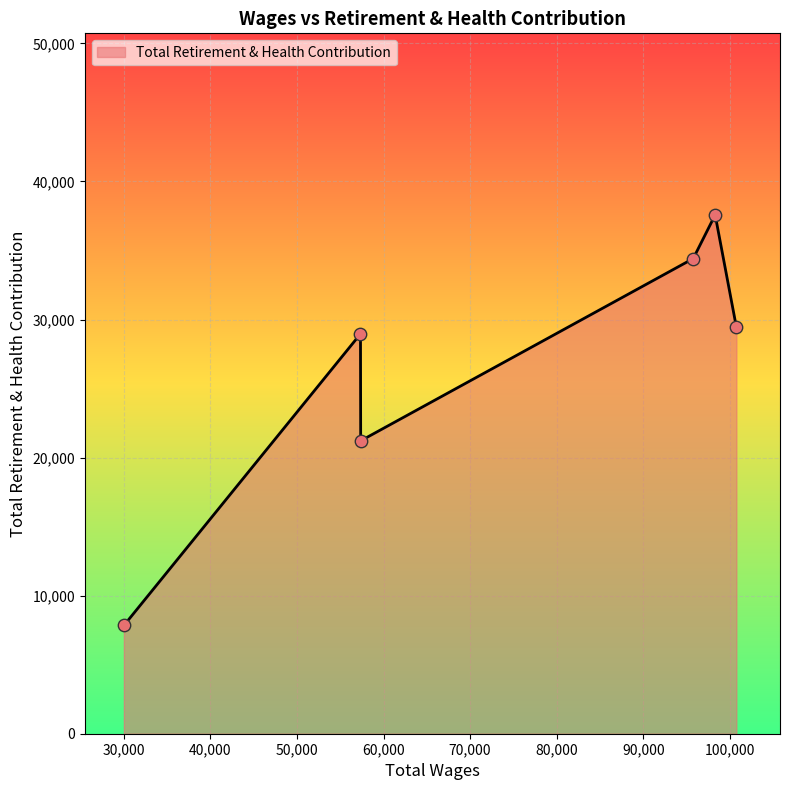

What is the difference between the maximum and minimum values?

29734